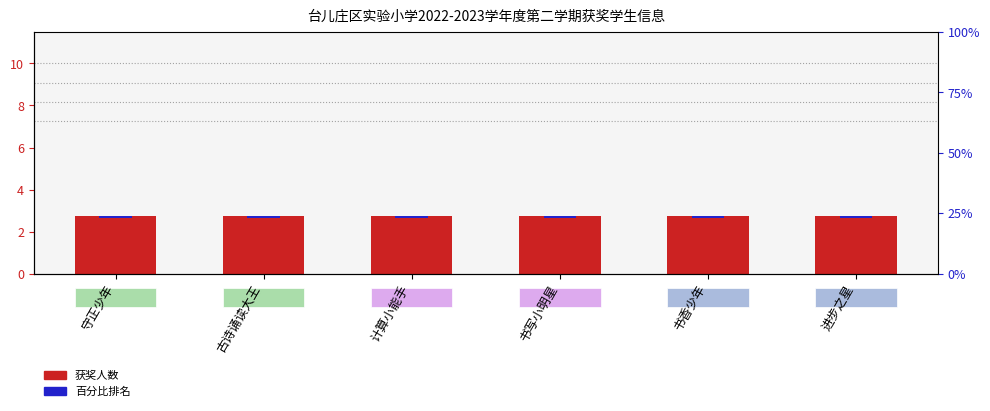

The value of 获奖人数 at 书写小明星 is 1.0. True or false?

False